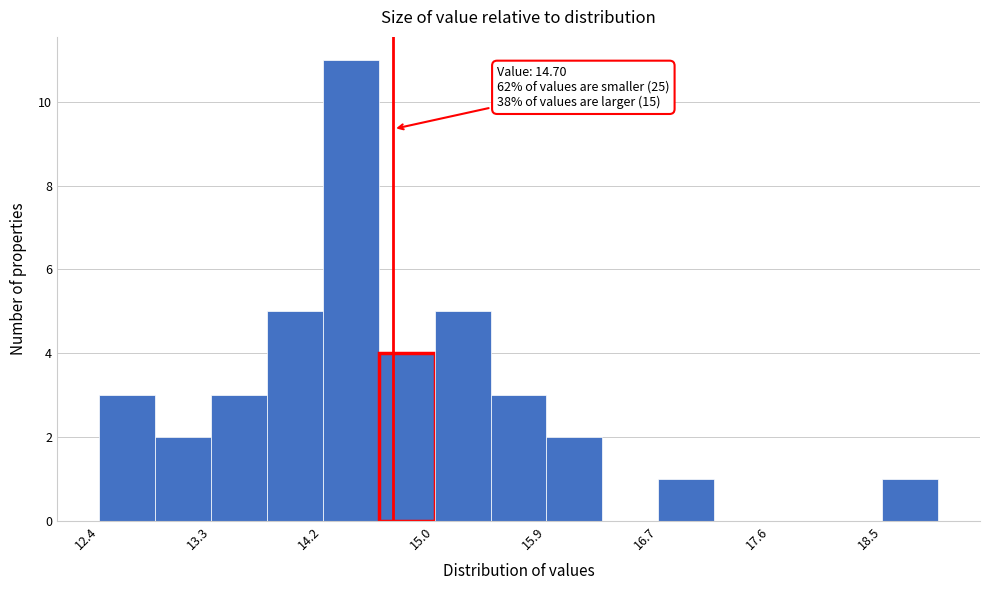

Which range on the x-axis has the tallest bar?

14.2 to 14.6